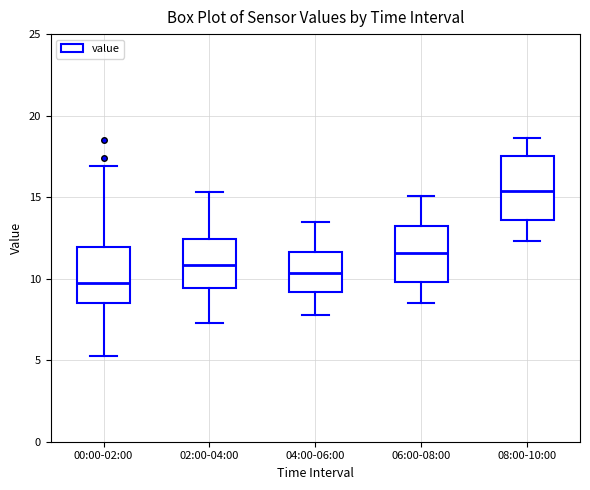

Reading left to right, read every box against the y-axis: the position of its median line, the range the box covers, and the ends of its whiskers. The values are not printed on the chart, so give them approximately, as read against the axis.

00:00-02:00: median 10.0, box 8.5 to 12.0, whiskers 5.0 to 17.0
02:00-04:00: median 11.0, box 9.5 to 12.5, whiskers 7.5 to 15.5
04:00-06:00: median 10.5, box 9.0 to 11.5, whiskers 8.0 to 13.5
06:00-08:00: median 11.5, box 10.0 to 13.5, whiskers 8.5 to 15.0
08:00-10:00: median 15.5, box 13.5 to 17.5, whiskers 12.5 to 18.5